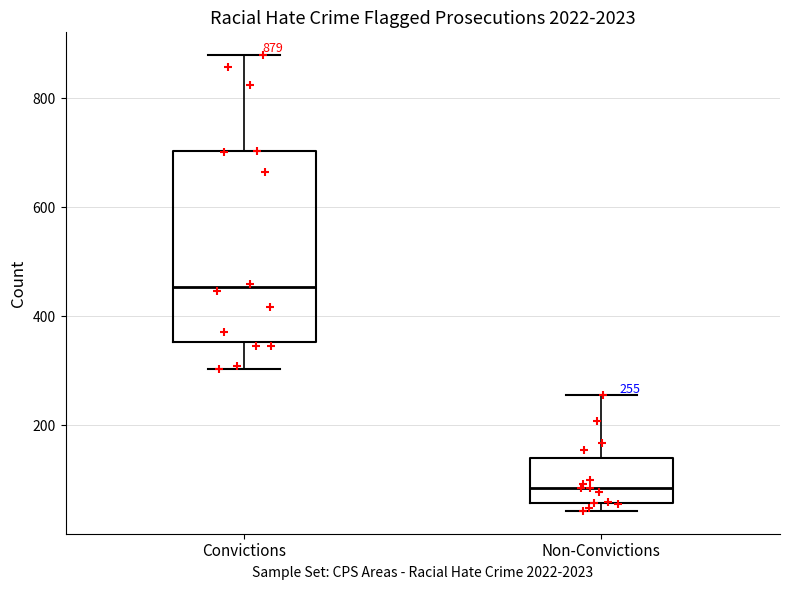

Which box has the lowest median line?

Non-Convictions